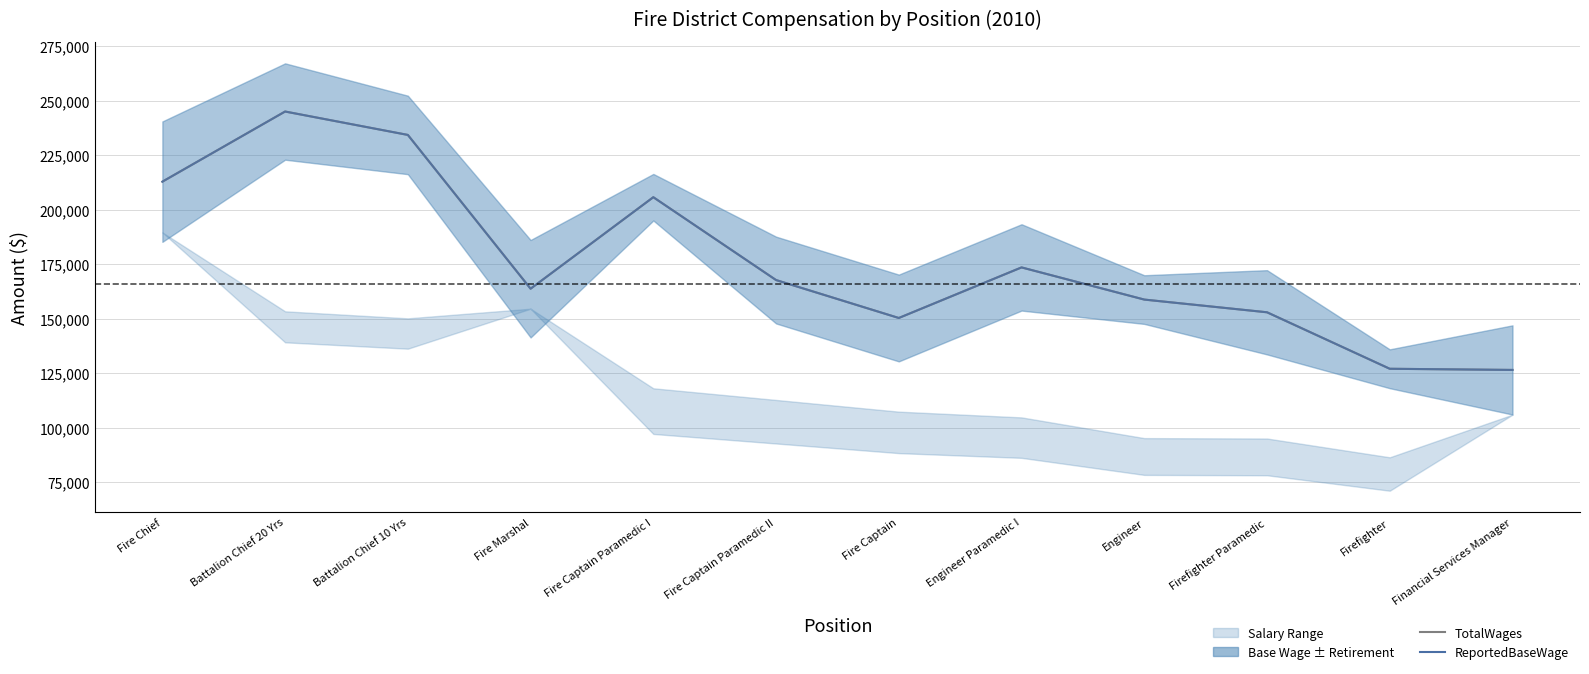

What is the highest value of the ReportedBaseWage series?

245048